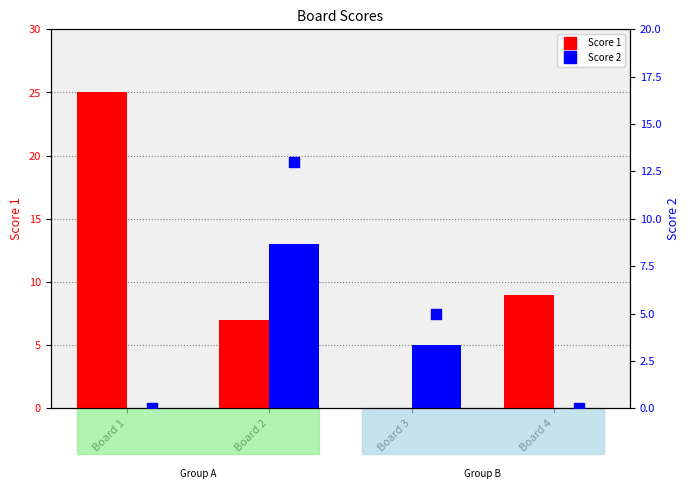

Is the value of Score 2 (dot) at Board 1 greater than the value of Score 2 at Board 3?

No